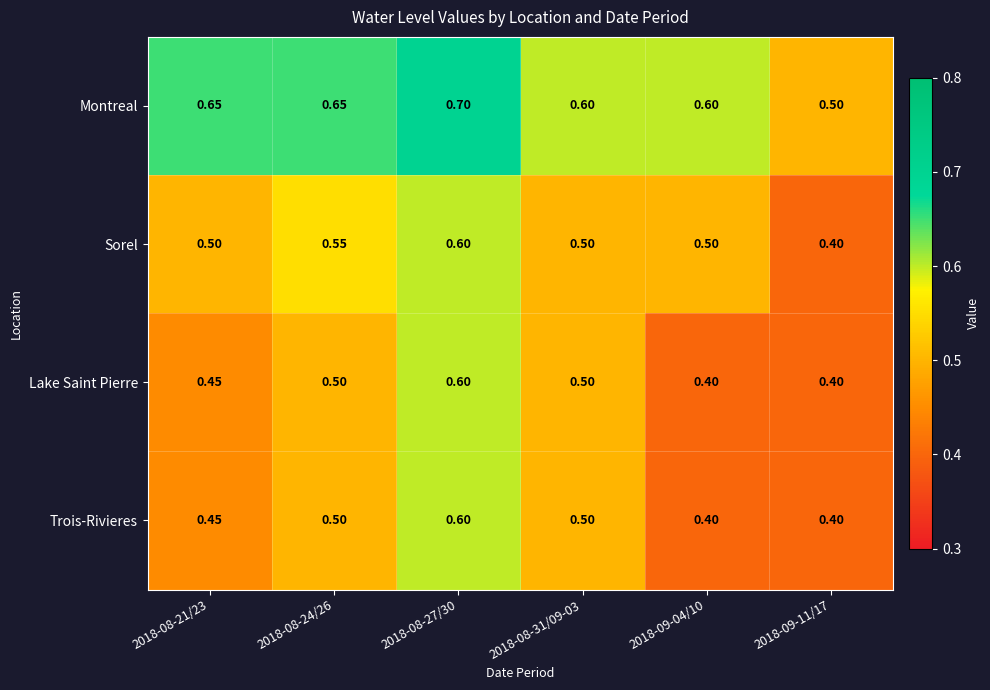

Is the value of Montreal at 2018-09-04/10 greater than the value of Lake Saint Pierre at 2018-09-11/17?

Yes